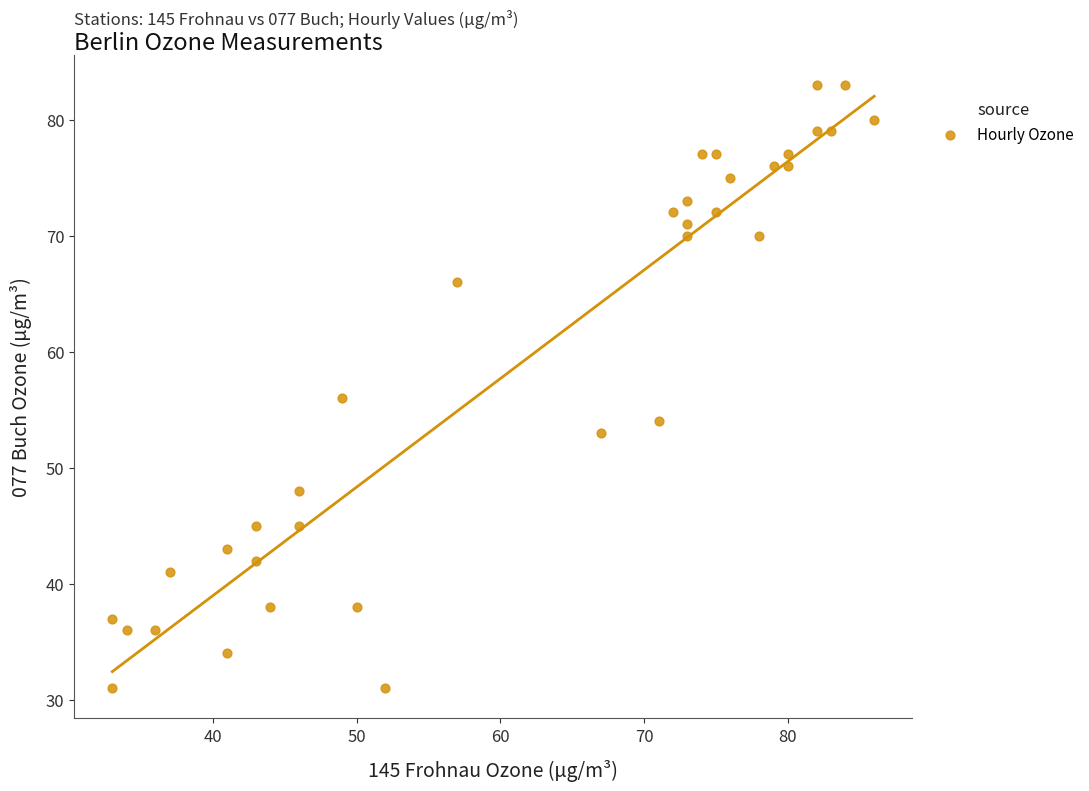

What is the range of Y values (max minus min)?

52